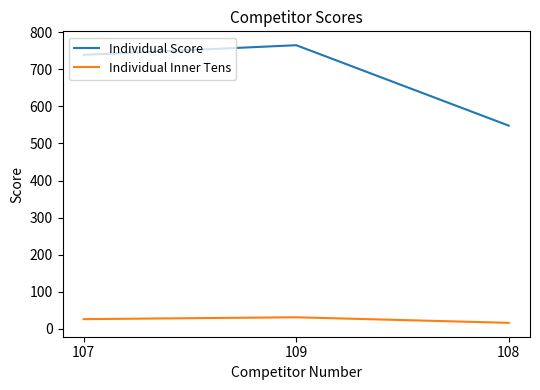

What is the sum of all Individual Score values?

2052